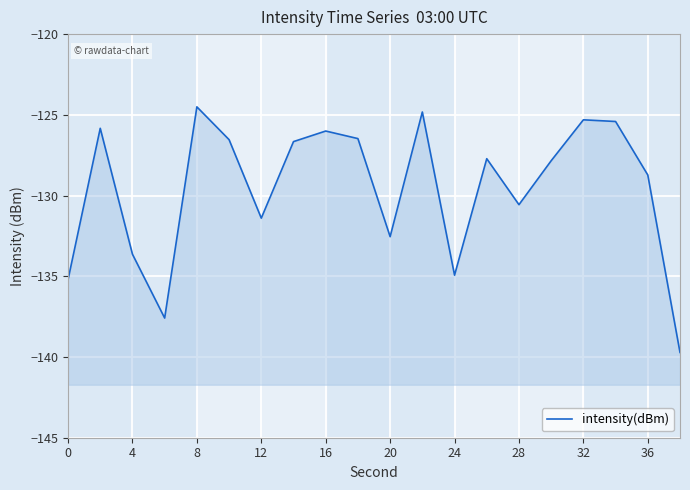

True or false: the data has more than 2 interior local peaks.

True